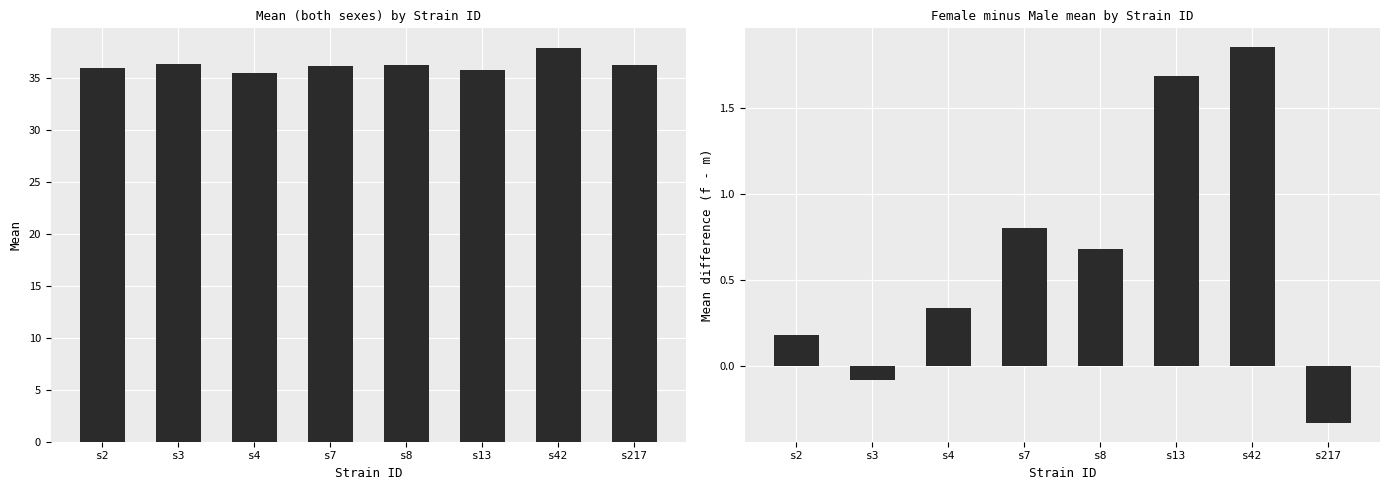

Which series has the largest range (max minus min)?

both